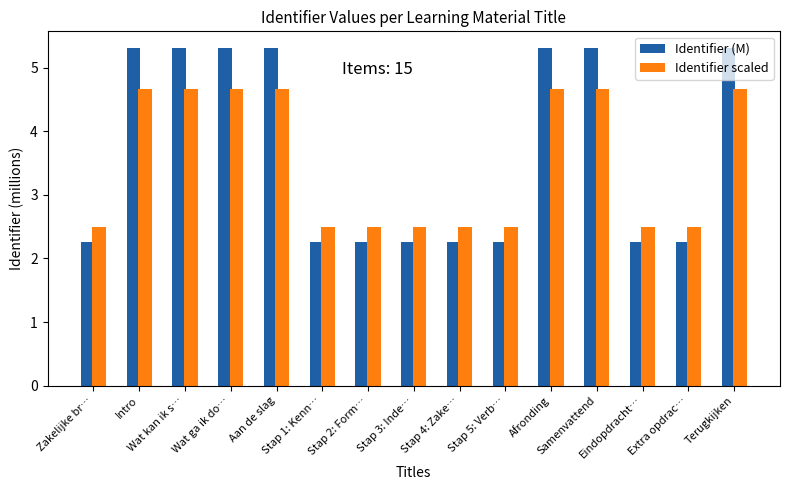

How many data points does each series have?

15